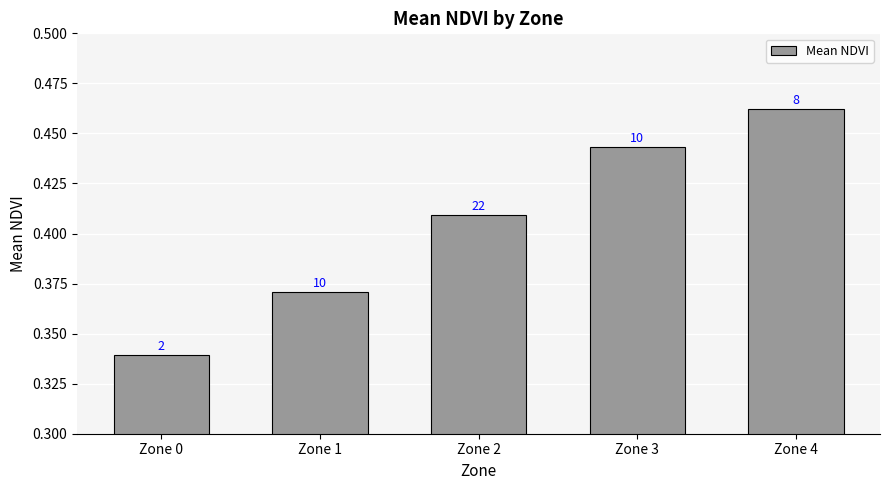

What is the change in value from Zone 0 to Zone 4?

+0.1